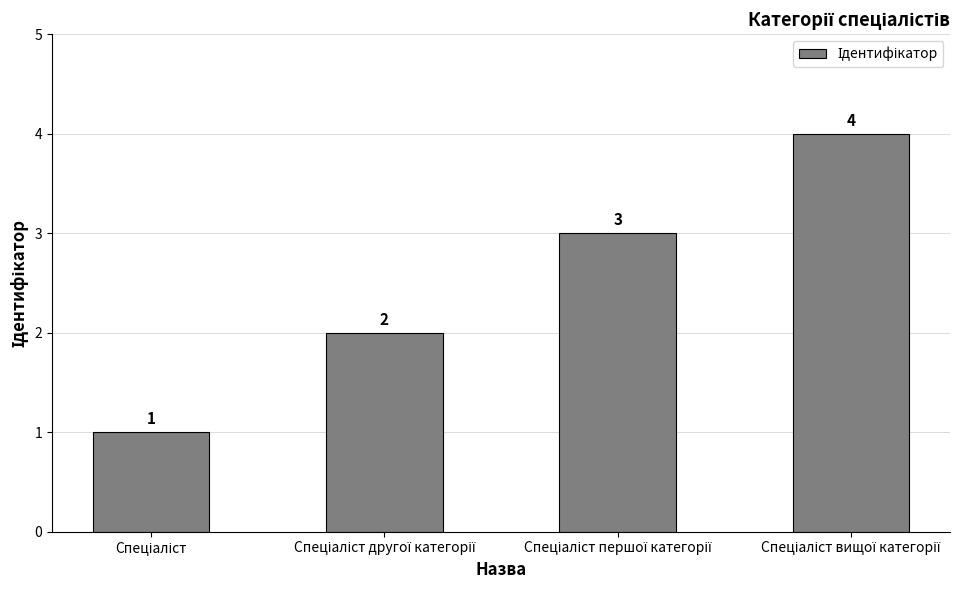

What is the value of the 4th bar from the left?

4